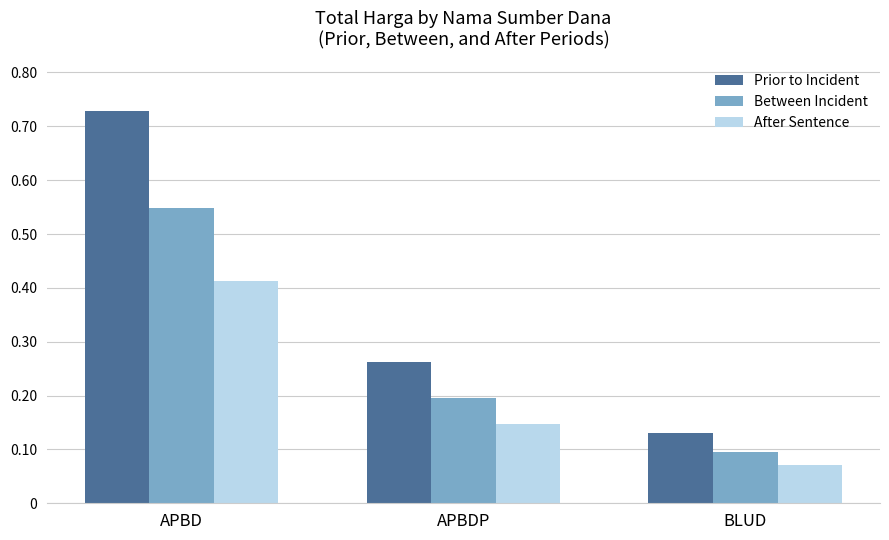

The Prior to Incident series shows 0.4 at APBD. True or false?

False